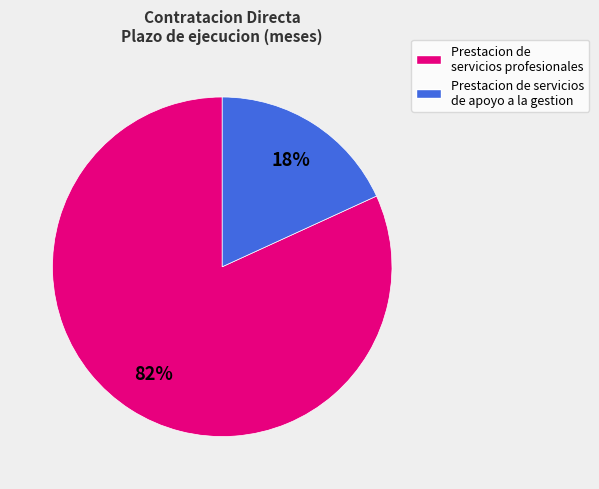

To the nearest percent, what is the average slice percentage?

50%